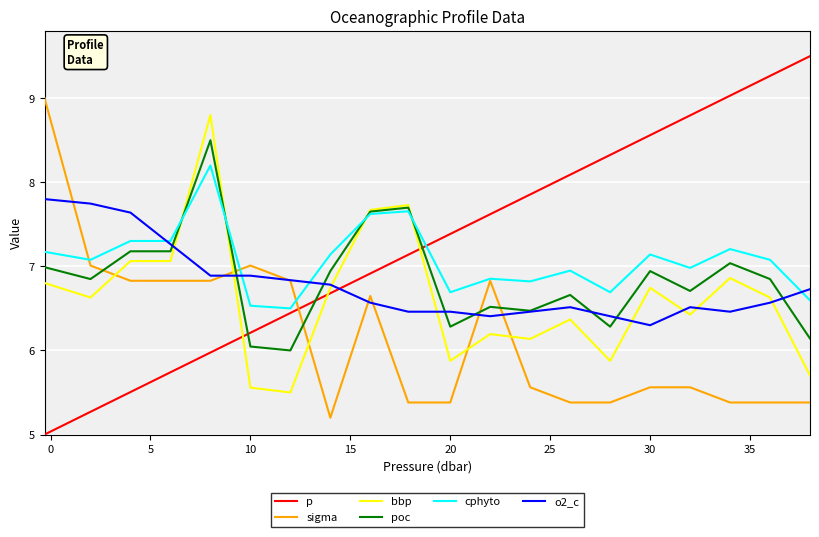

What is the sum of all poc values?

136.9